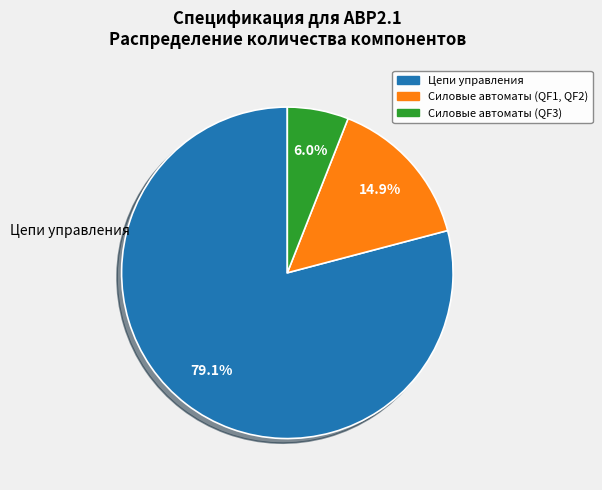

To the nearest percent, what is the combined percentage of Силовые автоматы (QF3) and Силовые автоматы (QF1, QF2)?

21%